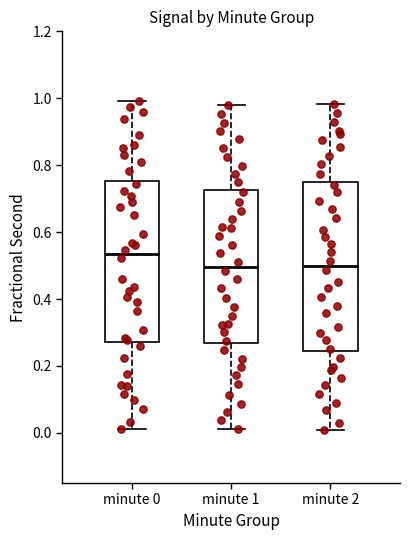

Reading left to right, transcribe this box plot: for each box, give where its median line is, the range the box spans, and where its two whiskers end, as read against the y-axis. The values are not printed on the chart, so give them approximately, as read against the axis.

minute 0: median 0.54, box 0.28 to 0.76, whiskers 0.02 to 1.00
minute 1: median 0.50, box 0.26 to 0.72, whiskers 0.02 to 0.98
minute 2: median 0.50, box 0.24 to 0.74, whiskers 0.00 to 0.98